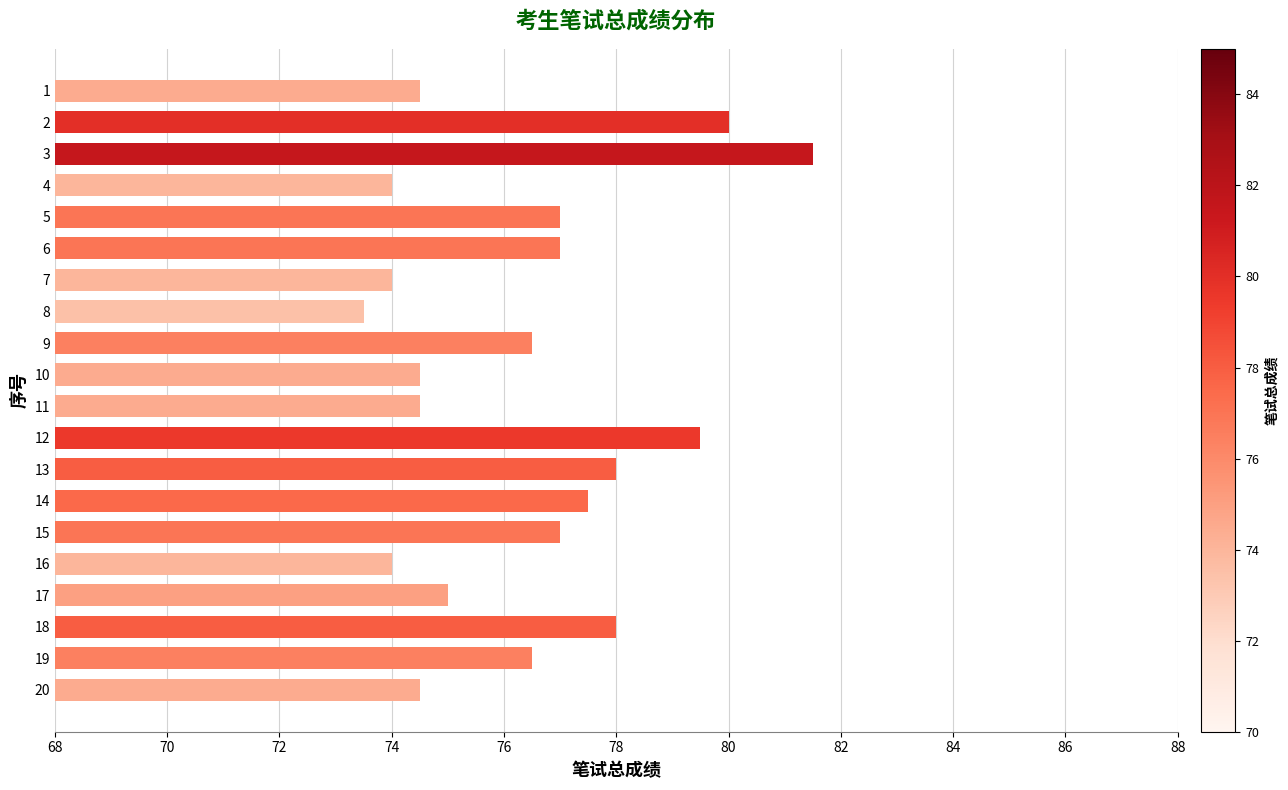

What is the value of the 20th bar from the top?

74.5